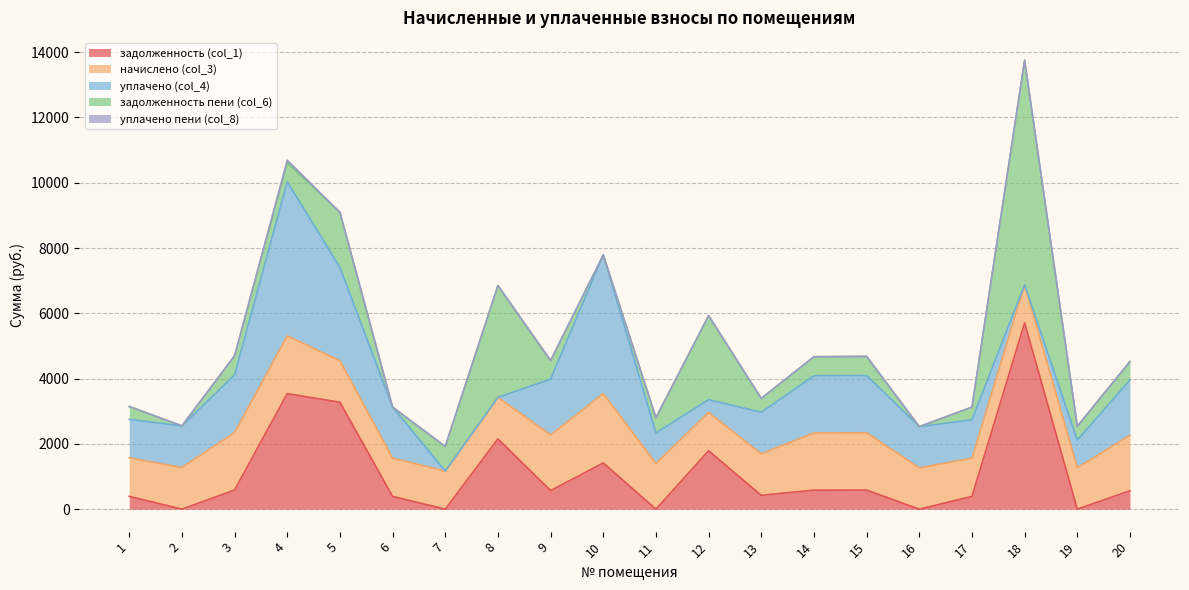

What is the difference between the second highest and minimum values in the задолженность пени (col_6) series?

3425.7